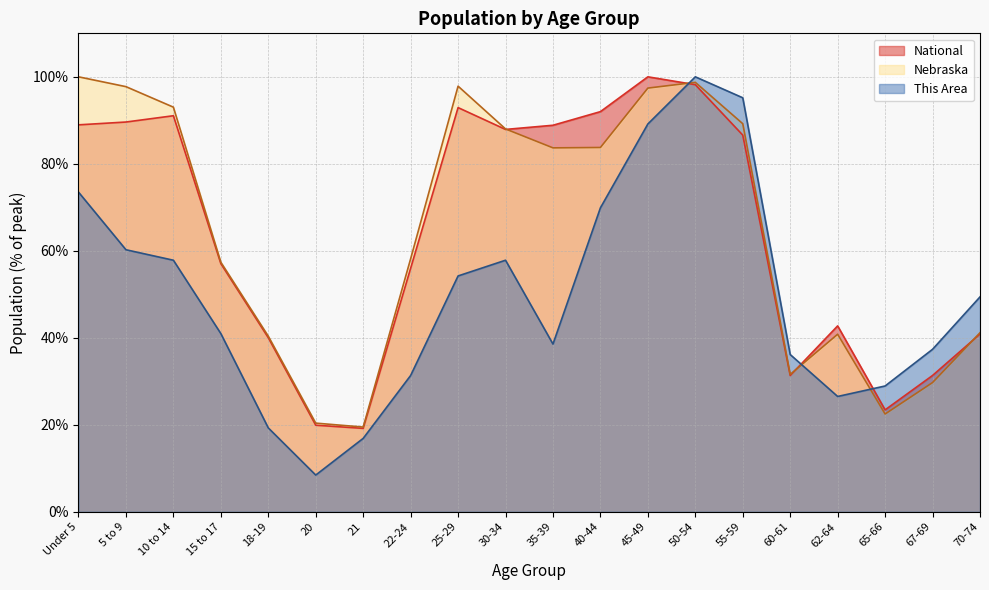

Which series has the widest spread of values?

This Area